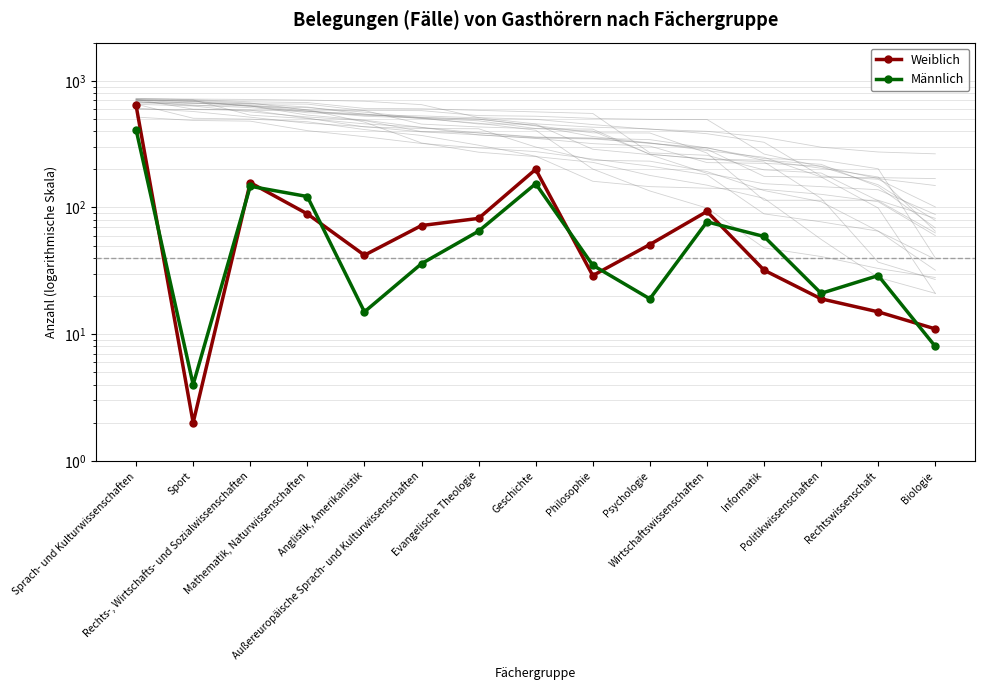

Where do Weiblich and Männlich first cross each other?

Sprach- und Kulturwissenschaften and Sport